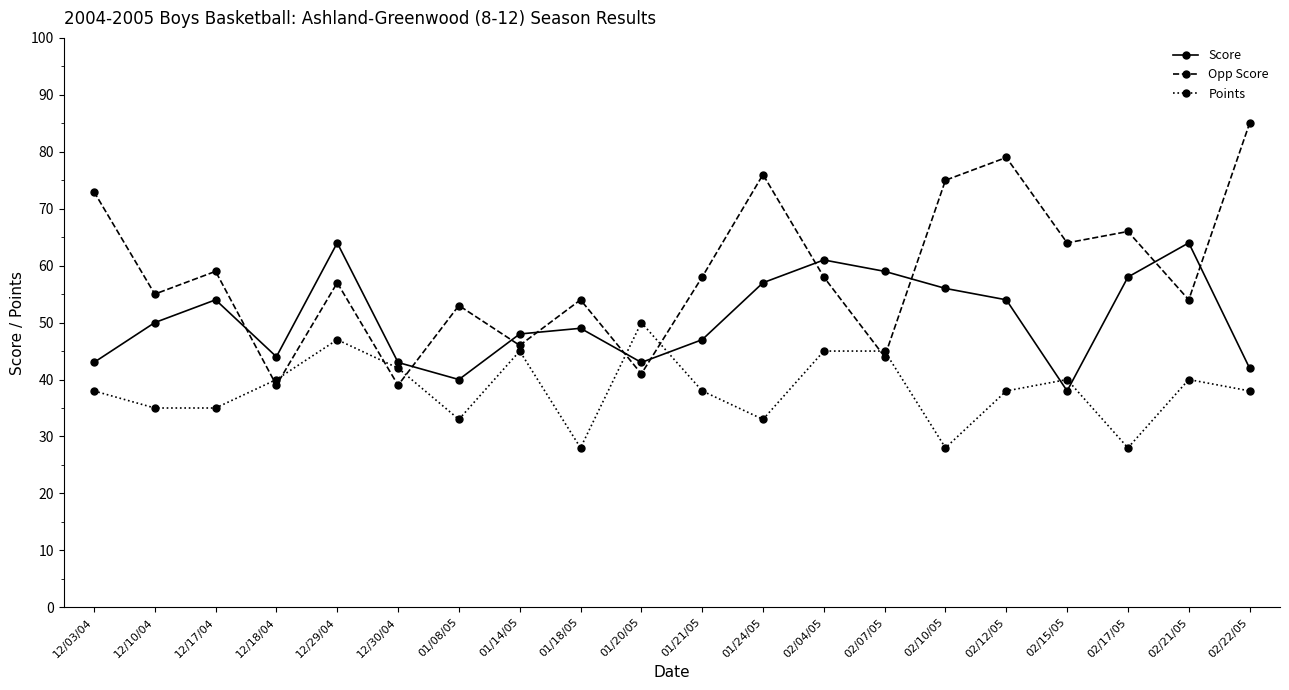

How many lines are shown in the chart?

3